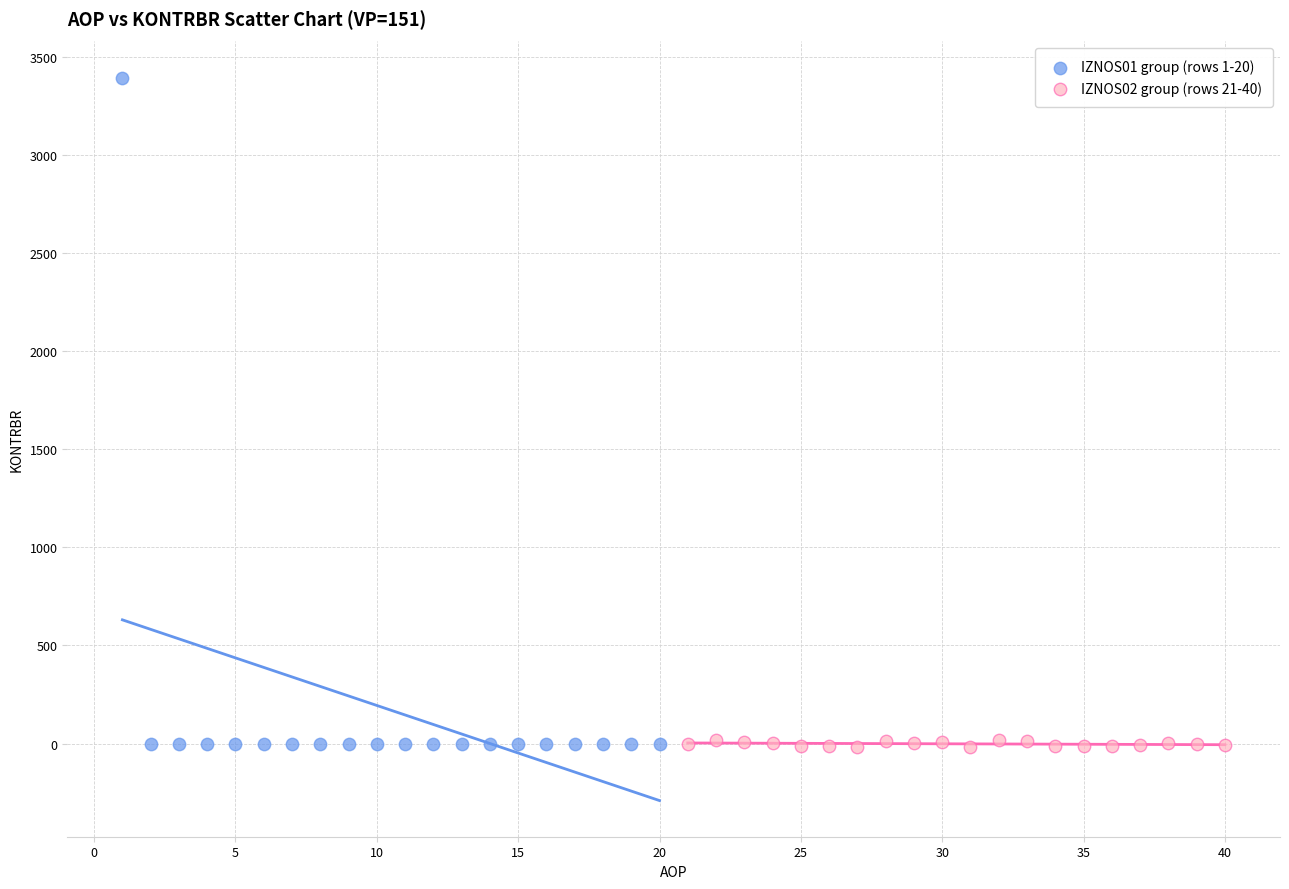

Which series reaches the maximum Y coordinate?

IZNOS01 group (rows 1-20)